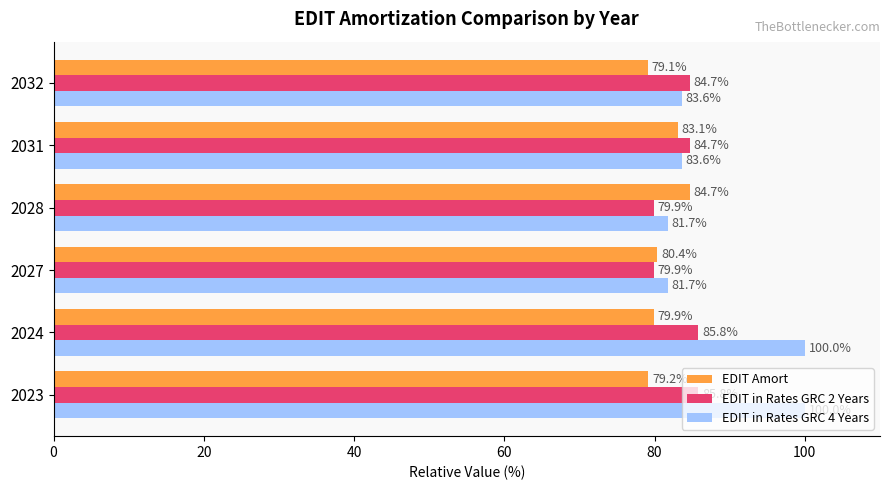

Rank the series by their maximum value, from lowest to highest.

EDIT Amort, EDIT in Rates GRC 2 Years, EDIT in Rates GRC 4 Years